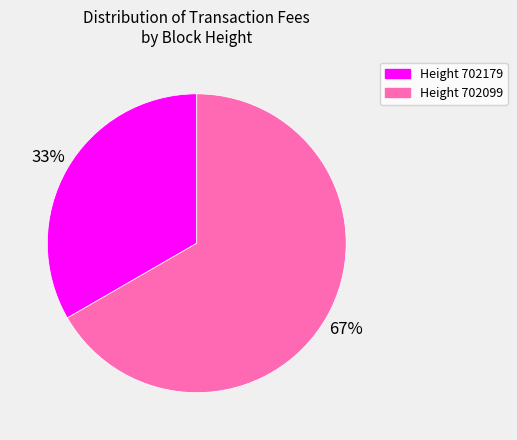

To the nearest percent, what portion does Height 702179 represent?

33%